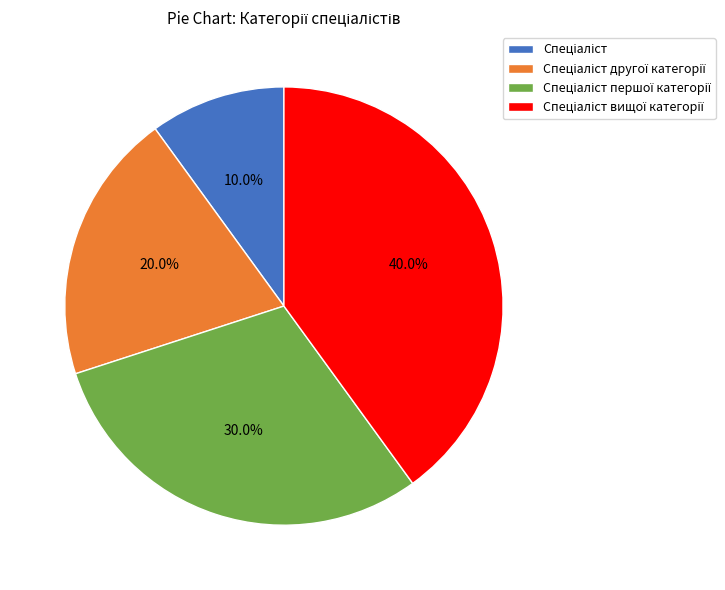

Is there any slice that represents more than half of the pie?

No